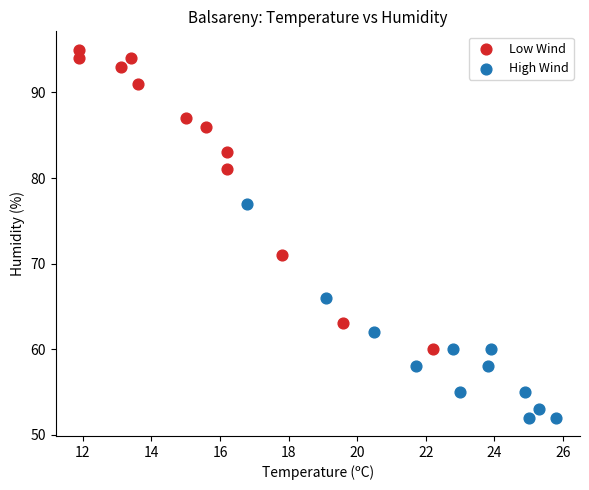

Which series contains the highest Y value?

Low Wind